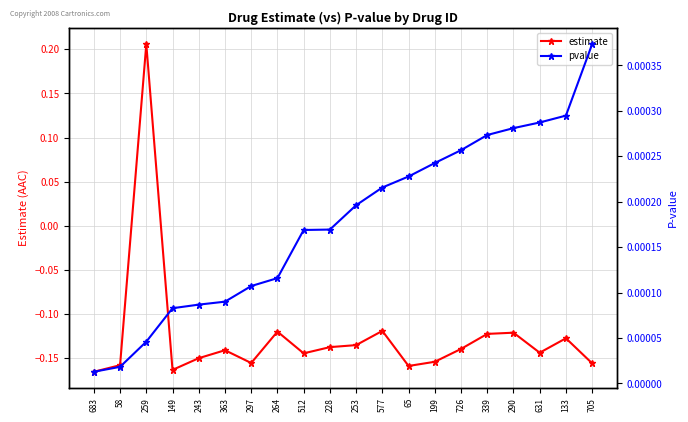

Which series ends up on top after the final intersection of estimate and pvalue?

pvalue